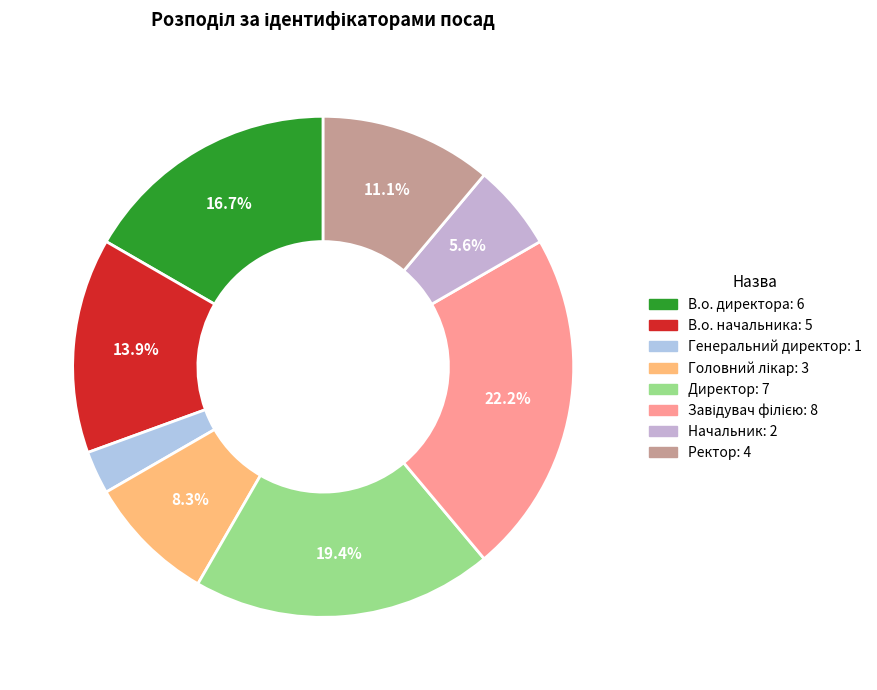

How many slices are in this pie chart?

8